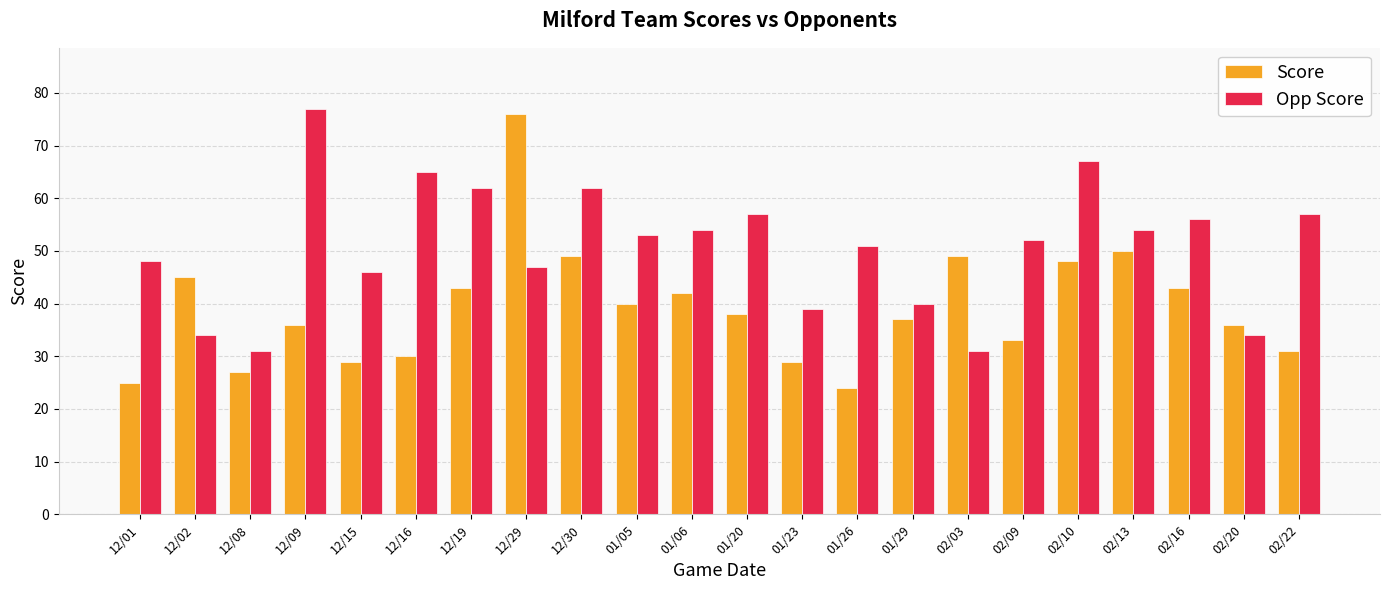

What is the smallest value displayed?

24